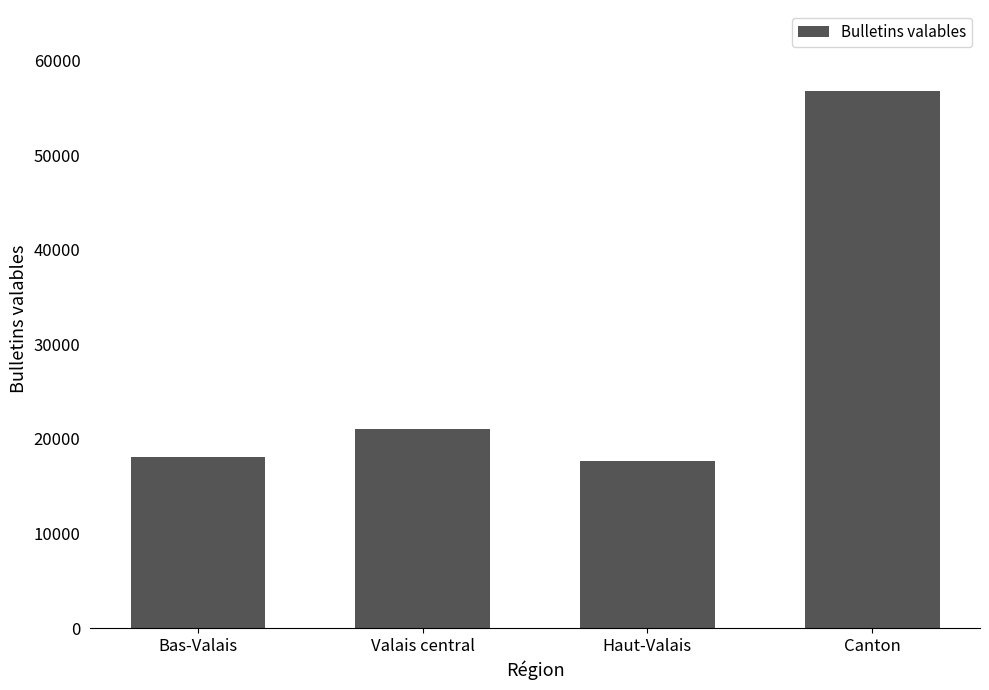

True or false: the data shows 28111 at Bas-Valais.

False